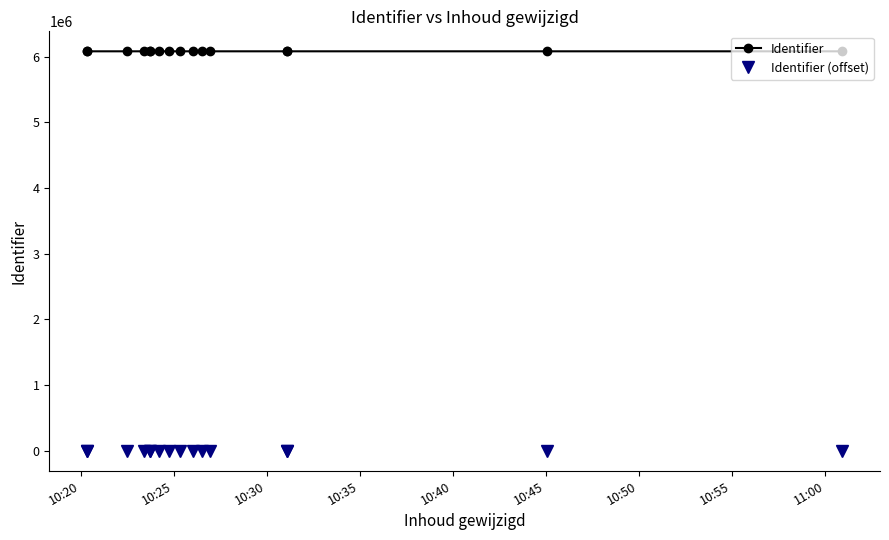

Rank the series by their average value, from highest to lowest.

Identifier, Identifier (offset)